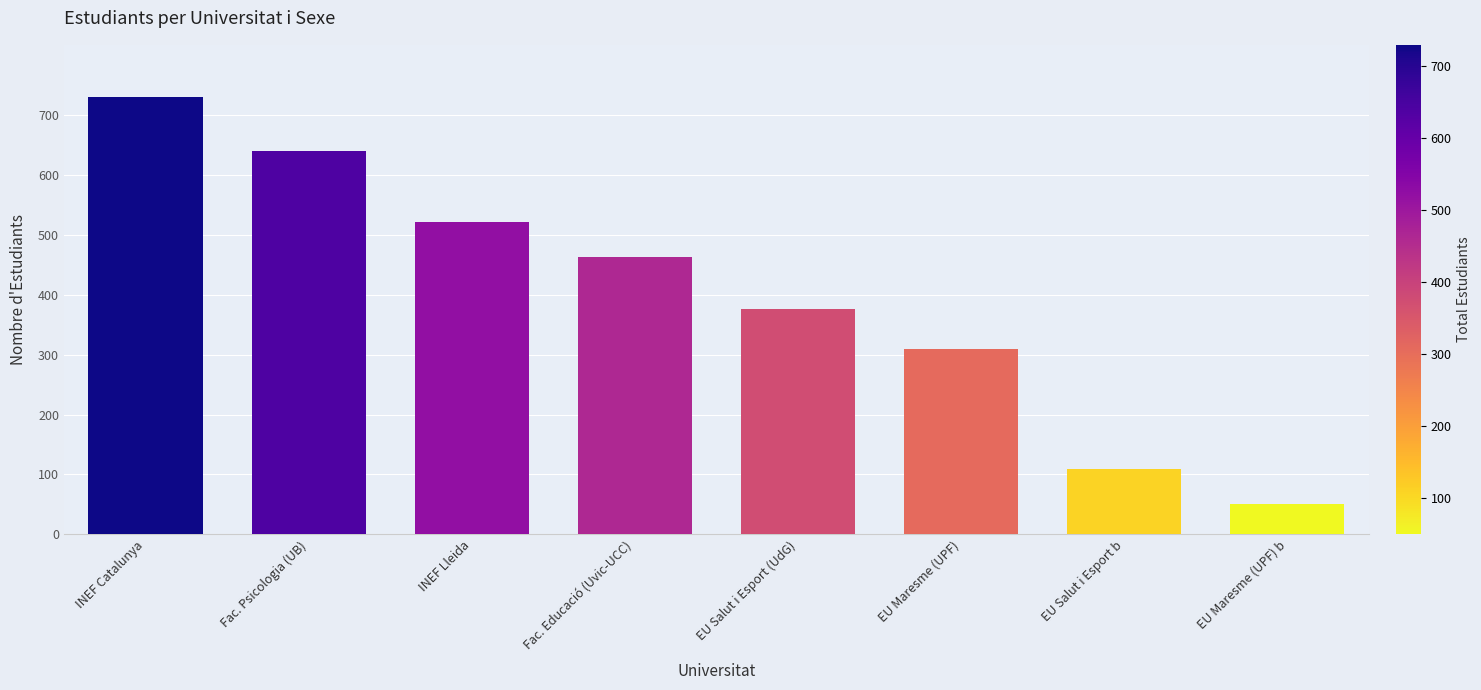

What position from the left is INEF Lleida?

3